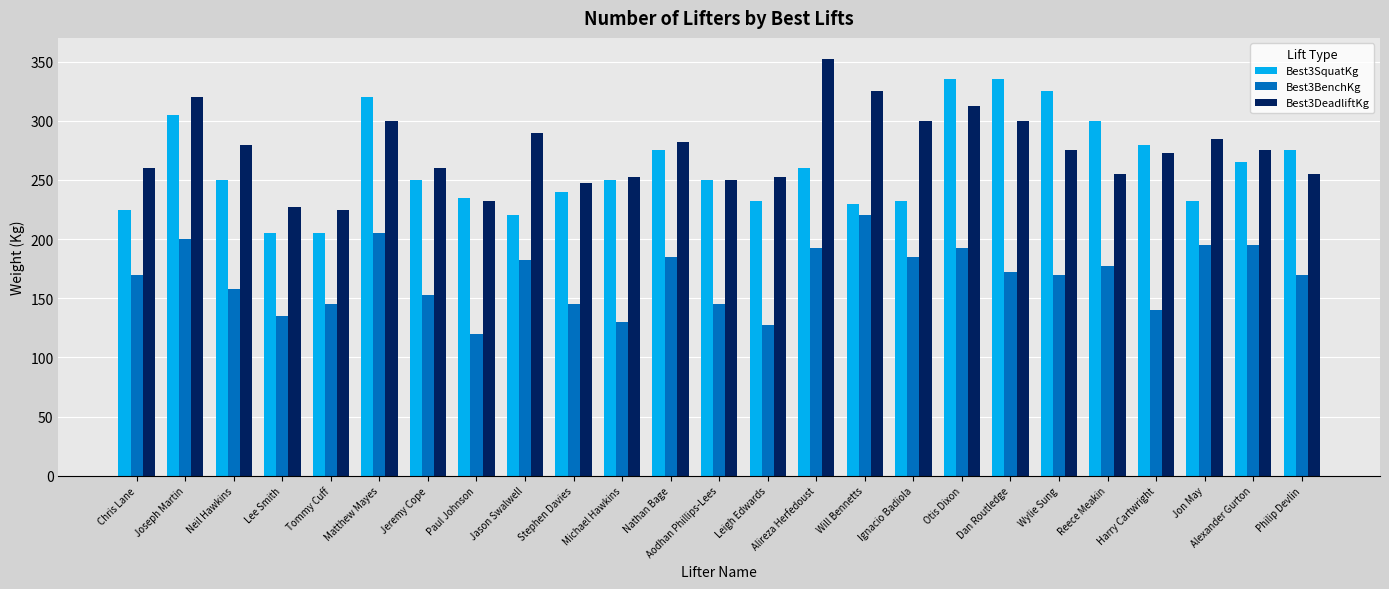

What are all the series names shown in the legend?

Best3SquatKg, Best3BenchKg, Best3DeadliftKg